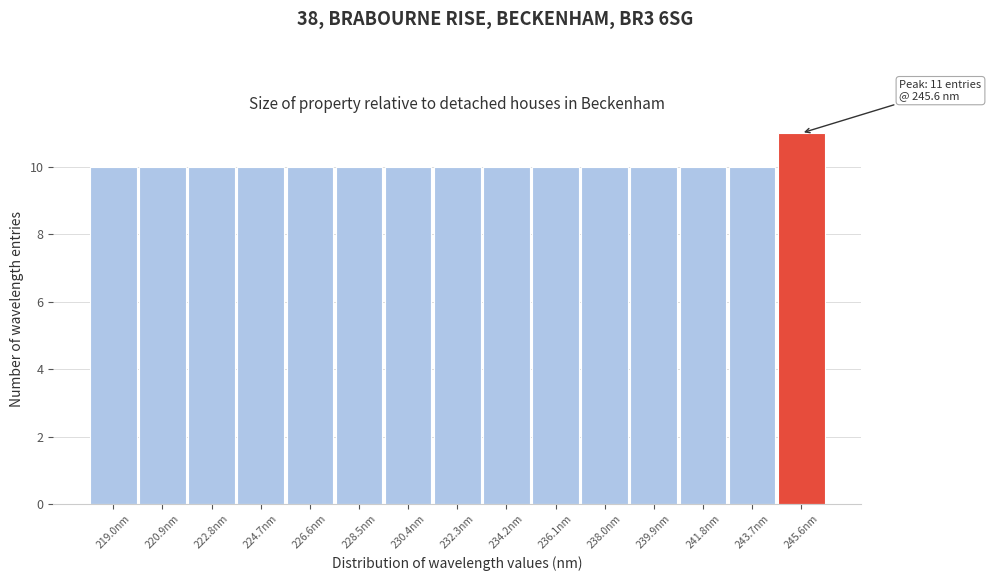

Which range on the x-axis has the tallest bar?

244.6 to 246.6